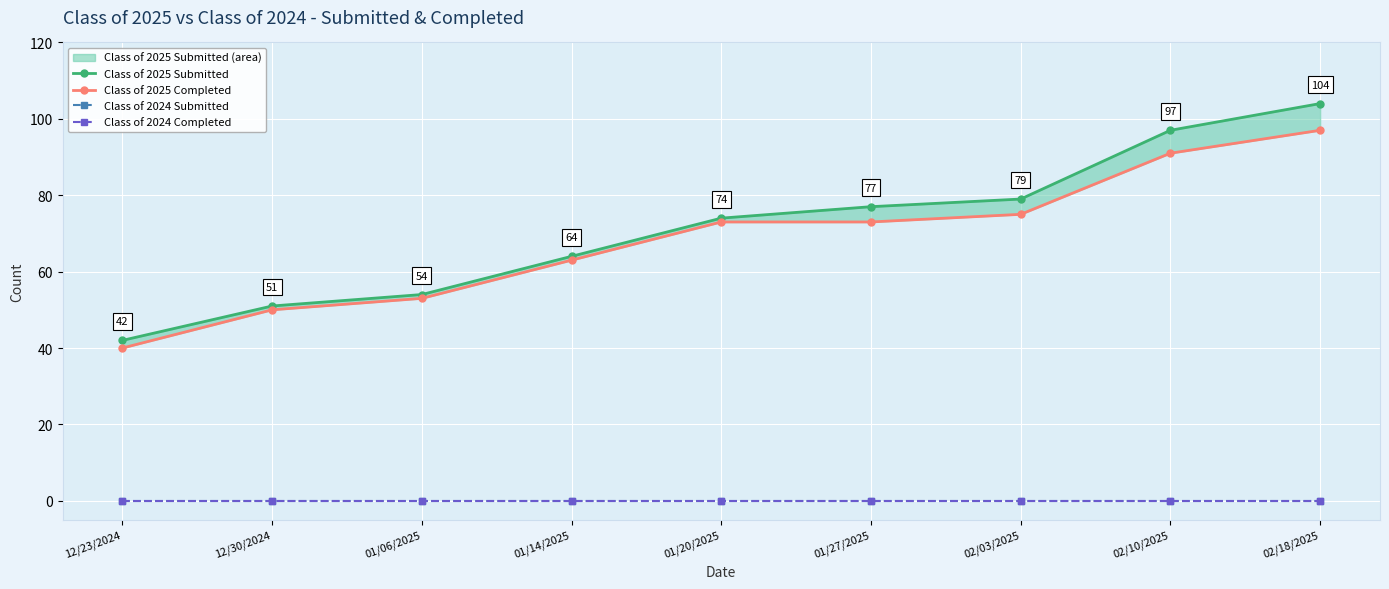

Reading left to right, list all the values displayed in this chart.

Class of 2025 Submitted: 12/23/2024=42	12/30/2024=51	01/06/2025=54	01/14/2025=64	01/20/2025=74	01/27/2025=77	02/03/2025=79	02/10/2025=97	02/18/2025=104
Class of 2025 Completed: 12/23/2024=40	12/30/2024=50	01/06/2025=53	01/14/2025=63	01/20/2025=73	01/27/2025=73	02/03/2025=75	02/10/2025=91	02/18/2025=97
Class of 2024 Submitted: 12/23/2024=0	12/30/2024=0	01/06/2025=0	01/14/2025=0	01/20/2025=0	01/27/2025=0	02/03/2025=0	02/10/2025=0	02/18/2025=0
Class of 2024 Completed: 12/23/2024=0	12/30/2024=0	01/06/2025=0	01/14/2025=0	01/20/2025=0	01/27/2025=0	02/03/2025=0	02/10/2025=0	02/18/2025=0